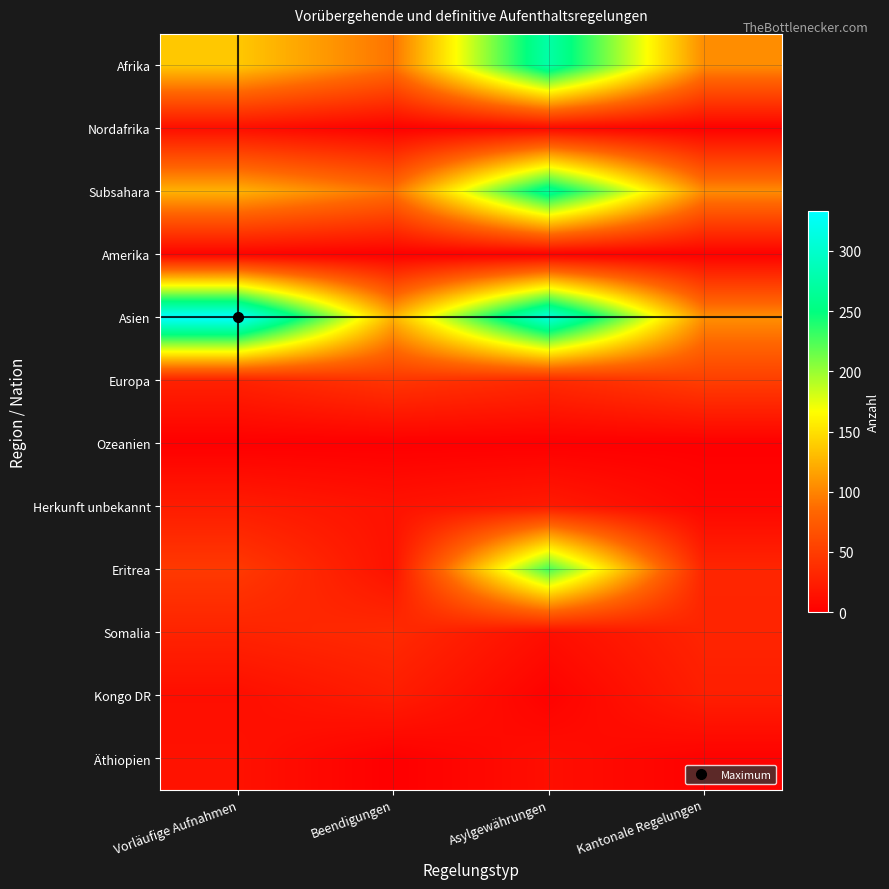

Which series changed the most between Beendigungen and Asylgewährungen?

Eritrea